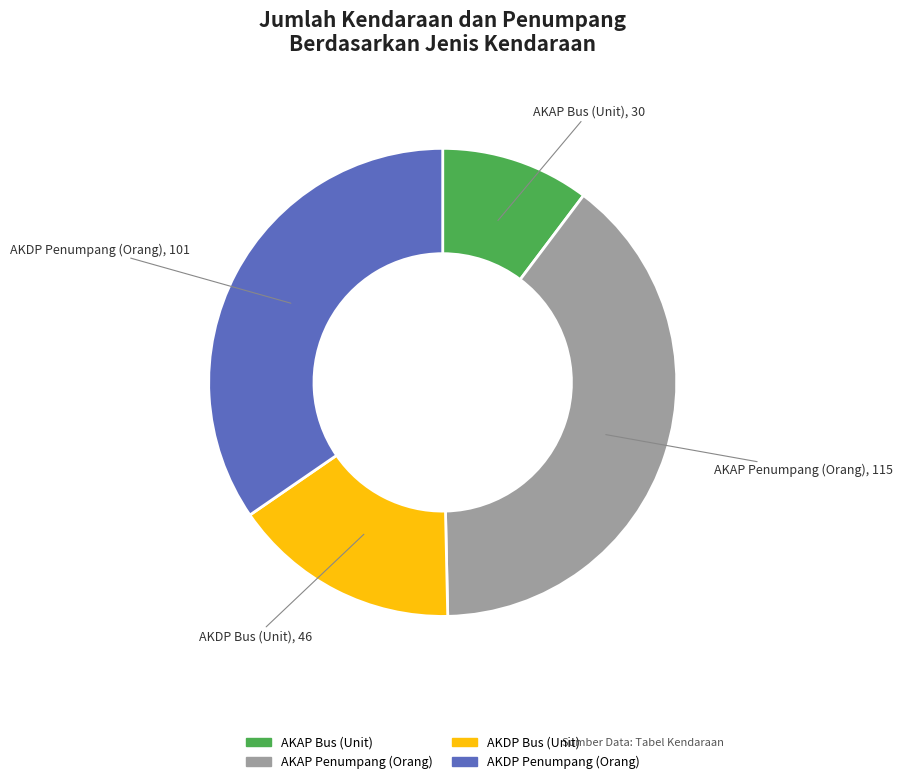

Rank the categories by value from highest to lowest.

AKAP Penumpang (Orang), AKDP Penumpang (Orang), AKDP Bus (Unit), AKAP Bus (Unit)